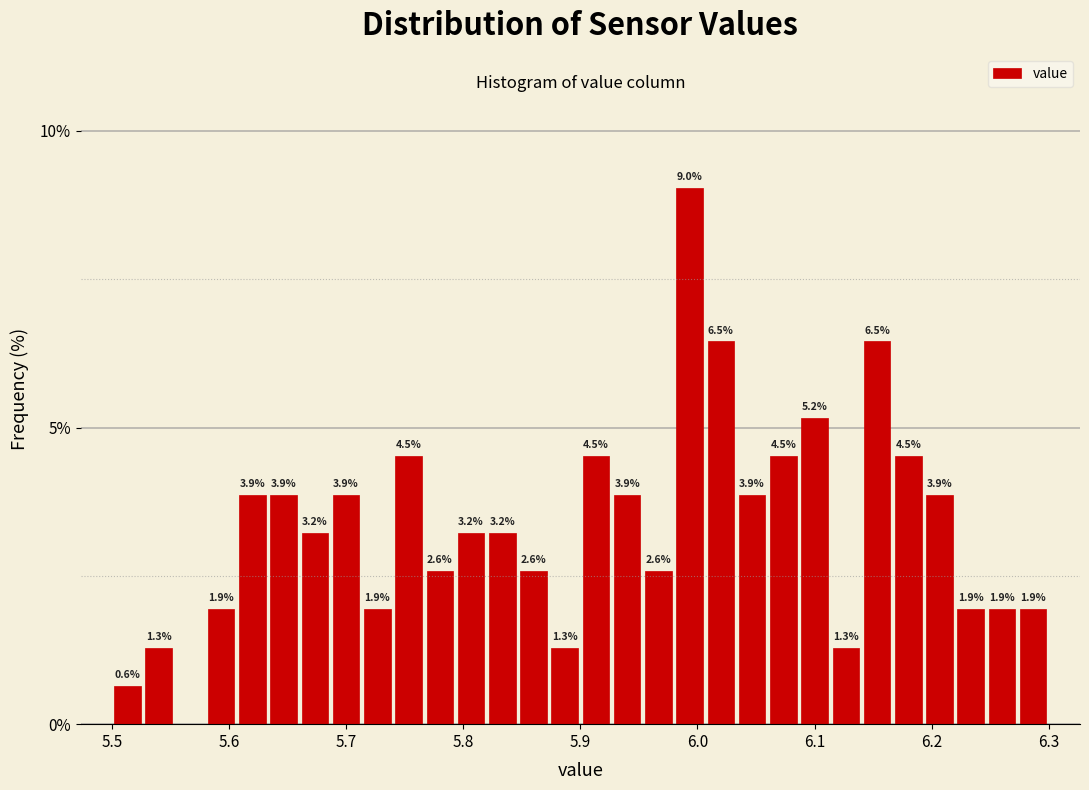

Around what value on the x-axis is the tallest bar? Give the approximate position of its centre, as read against the axis.

5.99